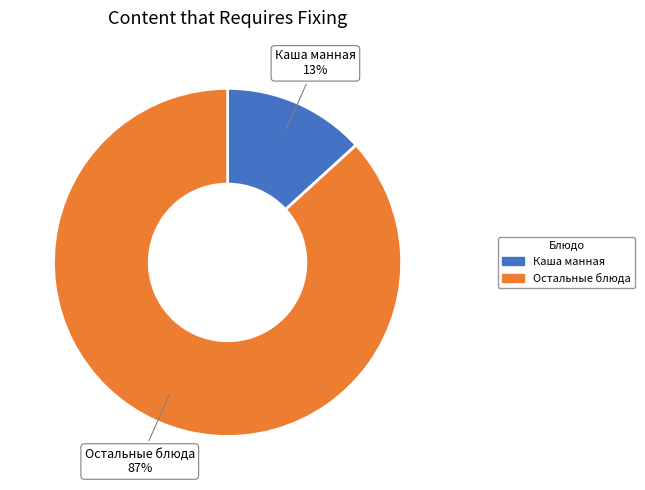

To the nearest percent, what is the difference between the largest and smallest slice percentages?

74%